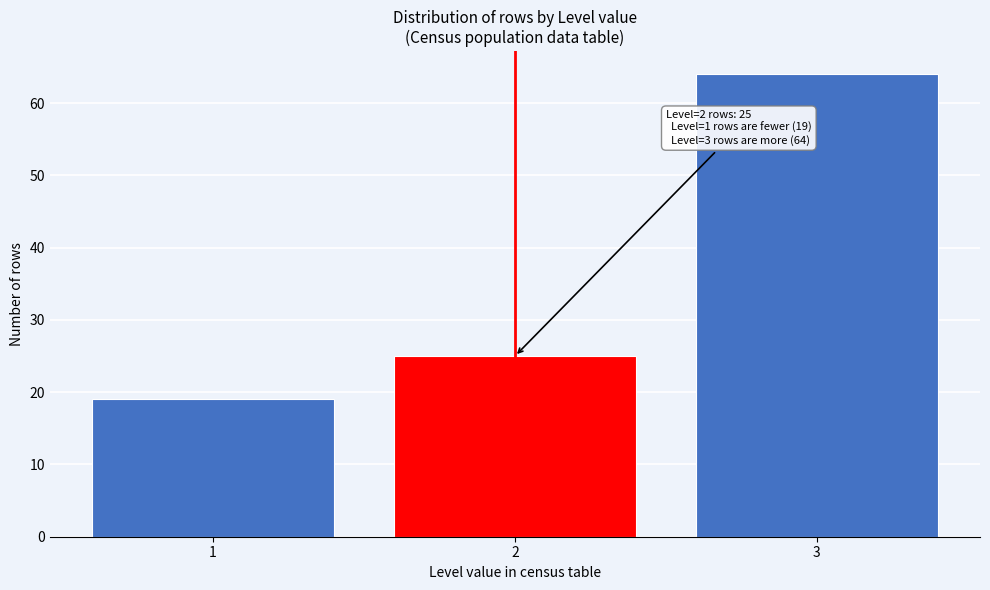

Reading right to left, what are all the values shown in this chart?

3=64	2=25	1=19